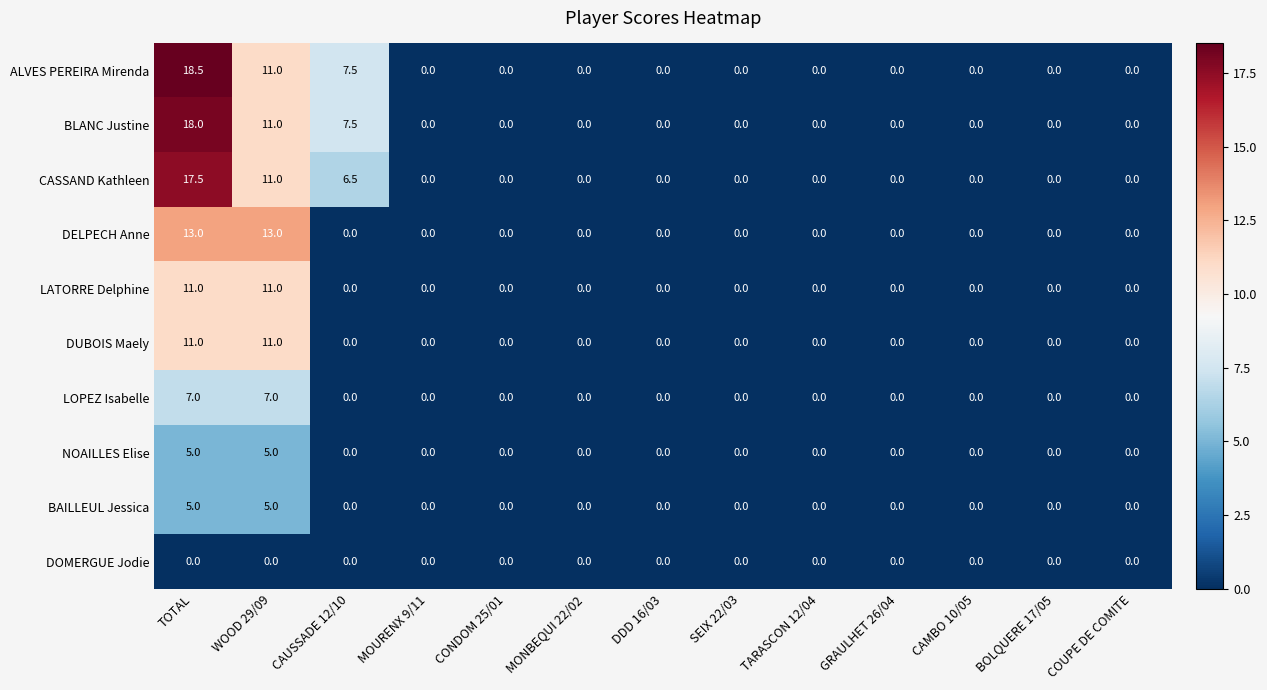

What is the average value of the NOAILLES Elise series?

0.8